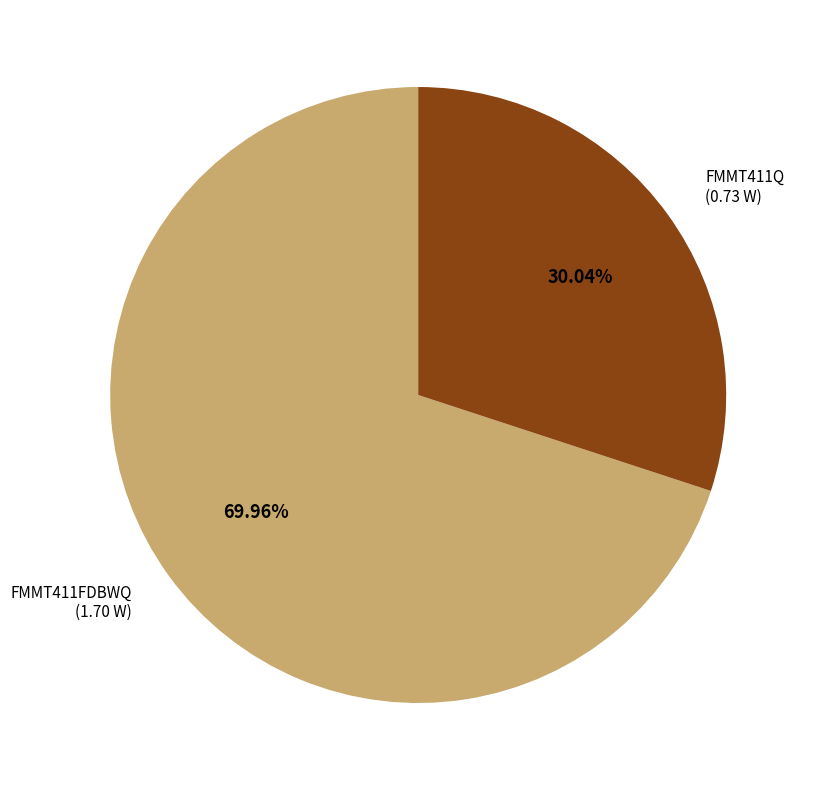

How many slices are in this pie chart?

2